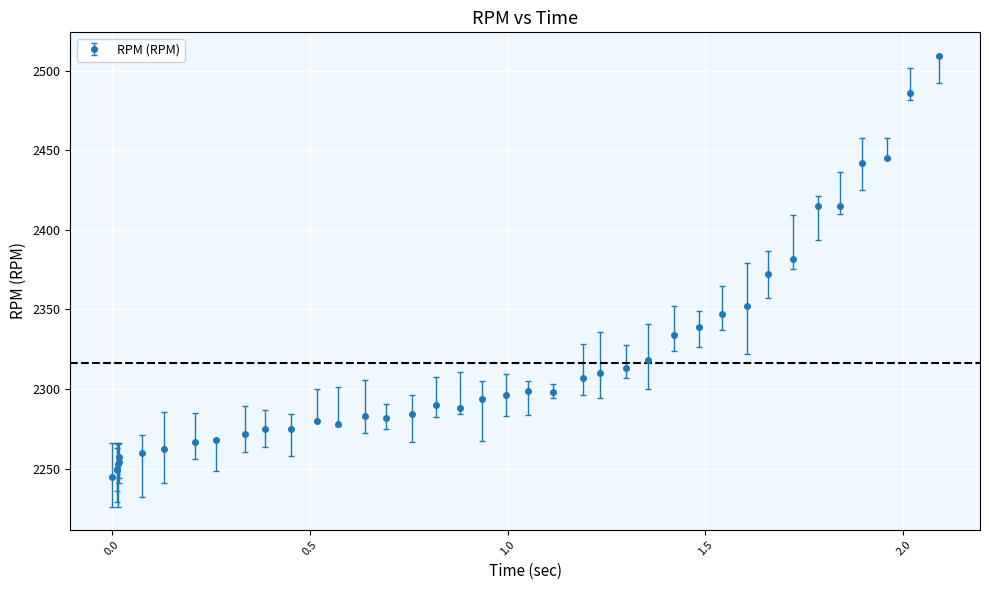

What is the value of the 28th point from the left?

2318